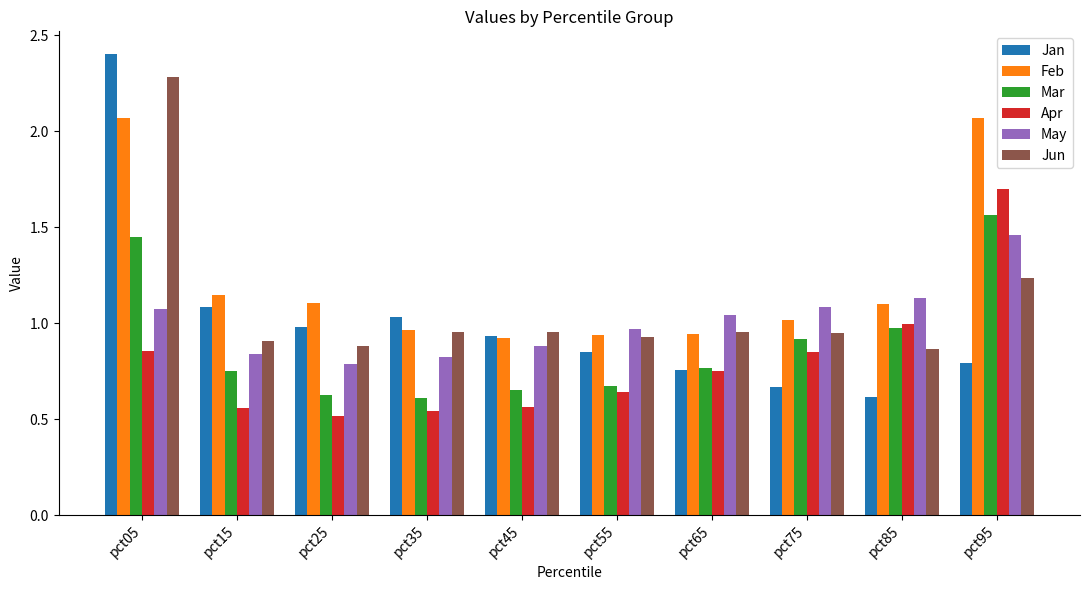

The value of Mar at pct25 is 0.6. True or false?

True